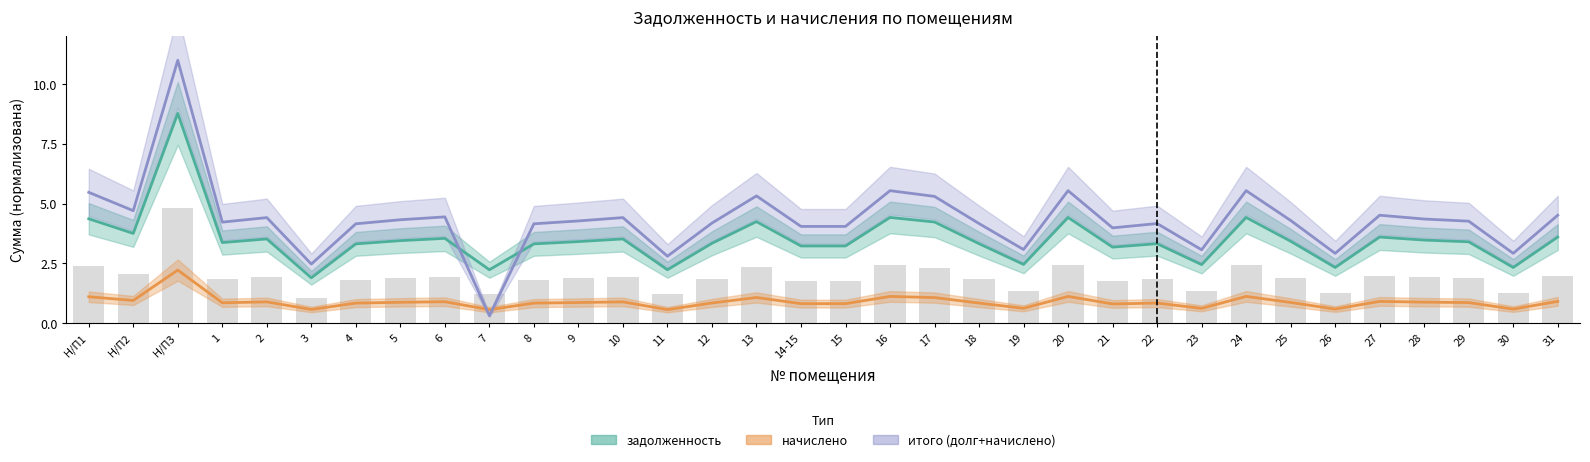

Reading left to right, transcribe all the data shown in this chart.

задолженность: Н/П1=4.4	Н/П2=3.8	Н/П3=8.8	1=3.4	2=3.5	3=1.9	4=3.3	5=3.5	6=3.5	7=2.2	8=3.3	9=3.4	10=3.5	11=2.2	12=3.3	13=4.2	14-15=3.2	15=3.2	16=4.4	17=4.2	18=3.3	19=2.5	20=4.4	21=3.2	22=3.3	23=2.5	24=4.4	25=3.4	26=2.3	27=3.6	28=3.5	29=3.4	30=2.3	31=3.6
начислено: Н/П1=1.1	Н/П2=1.0	Н/П3=2.2	1=0.9	2=0.9	3=0.6	4=0.8	5=0.9	6=0.9	7=0.6	8=0.8	9=0.9	10=0.9	11=0.6	12=0.8	13=1.1	14-15=0.8	15=0.8	16=1.1	17=1.1	18=0.8	19=0.6	20=1.1	21=0.8	22=0.8	23=0.6	24=1.1	25=0.9	26=0.6	27=0.9	28=0.9	29=0.9	30=0.6	31=0.9
итого (долг+начислено): Н/П1=5.5	Н/П2=4.7	Н/П3=11.0	1=4.2	2=4.4	3=2.5	4=4.2	5=4.3	6=4.4	7=0.3	8=4.2	9=4.3	10=4.4	11=2.8	12=4.2	13=5.3	14-15=4.0	15=4.0	16=5.5	17=5.3	18=4.2	19=3.1	20=5.5	21=4.0	22=4.2	23=3.1	24=5.5	25=4.3	26=2.9	27=4.5	28=4.4	29=4.3	30=2.9	31=4.5